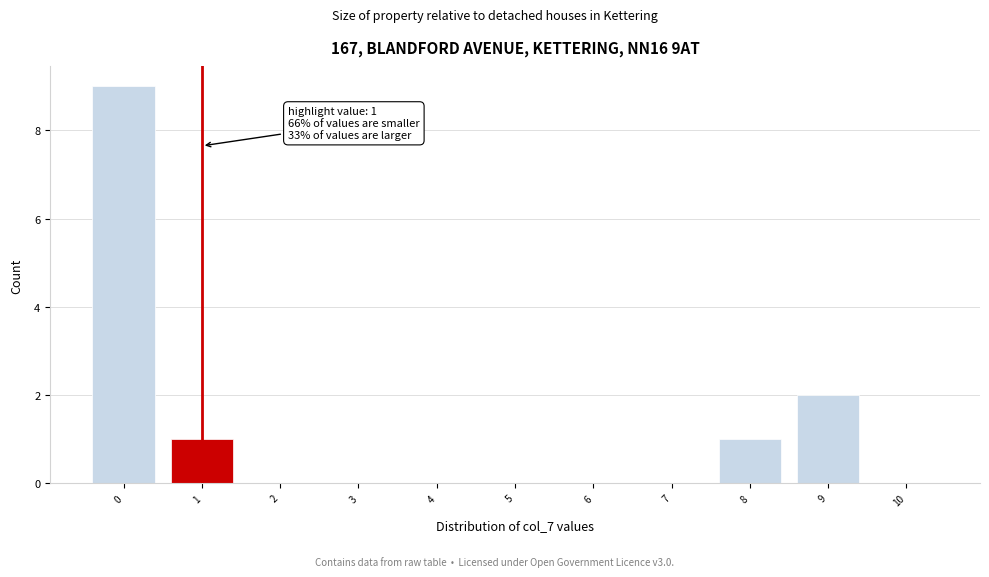

Reading left to right, list all the values displayed in this chart.

0=9	1=1	2=0	3=0	4=0	5=0	6=0	7=0	8=1	9=2	10=0